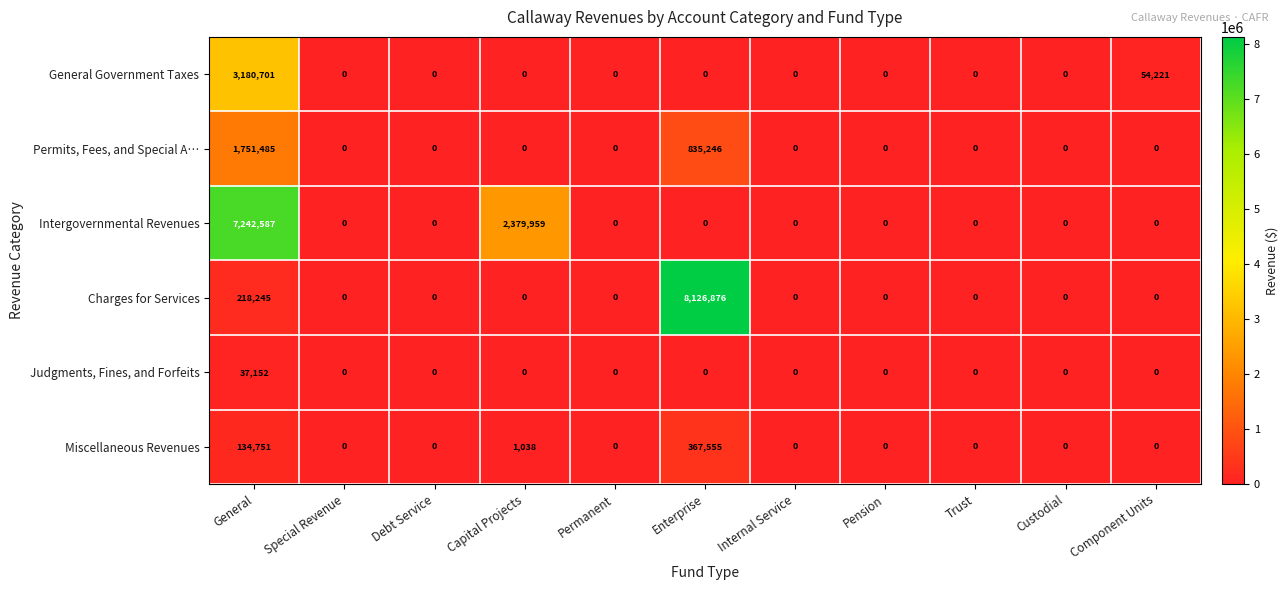

Which category has the highest value across all series?

Enterprise